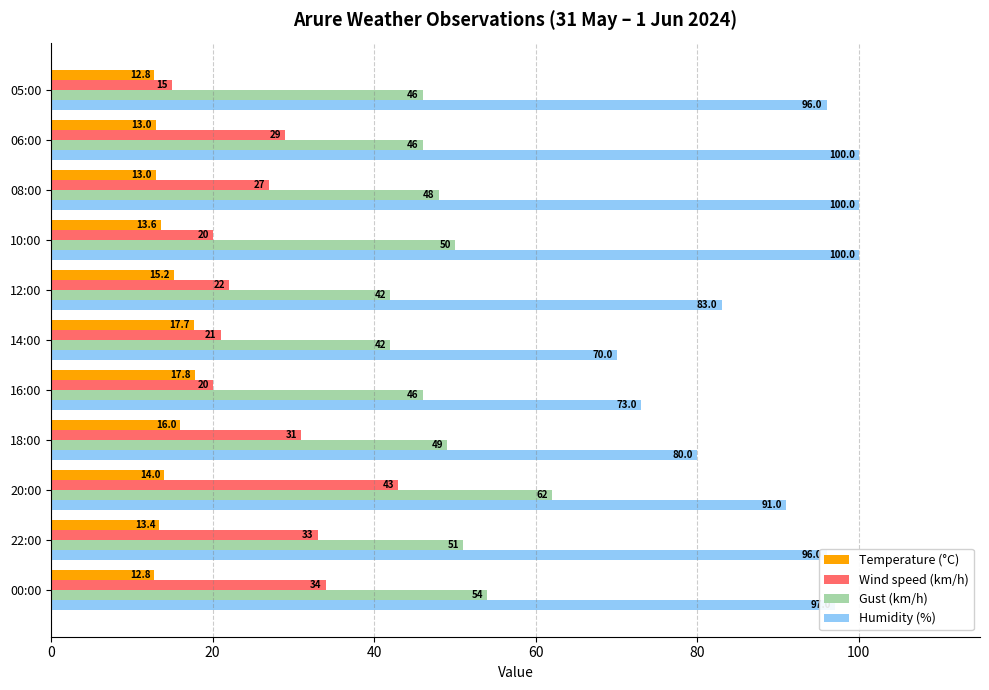

List the series in order of their peak value, highest first.

Humidity (%), Gust (km/h), Wind speed (km/h), Temperature (°C)